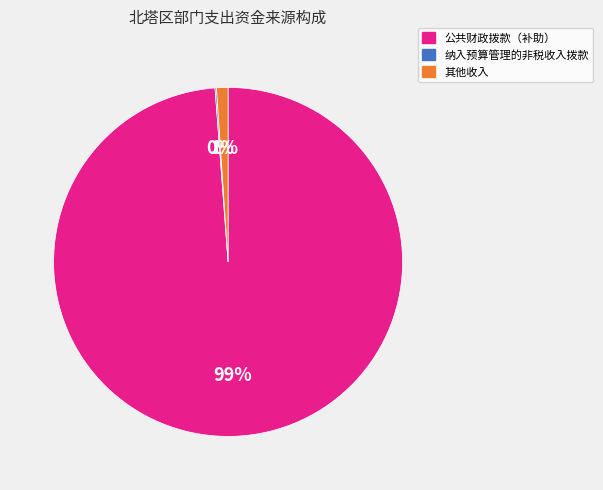

To the nearest percent, what is the difference between the 其他收入 and 公共财政拨款（补助） slice percentages?

98%